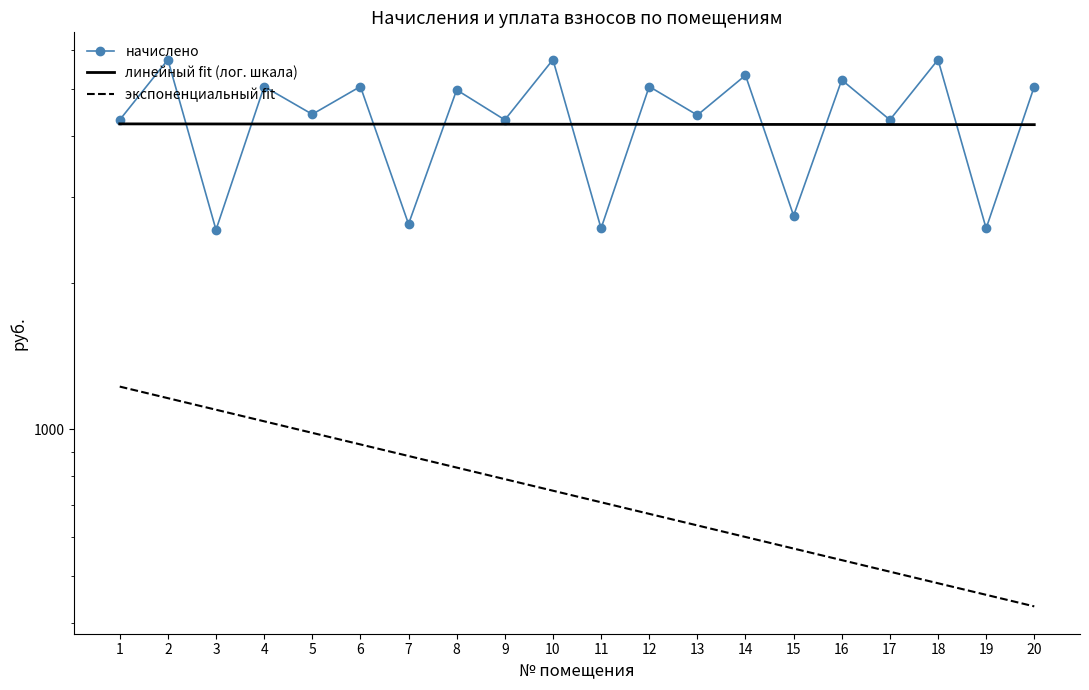

What is the sum of all линейный fit (лог. шкала) values?

84563.6